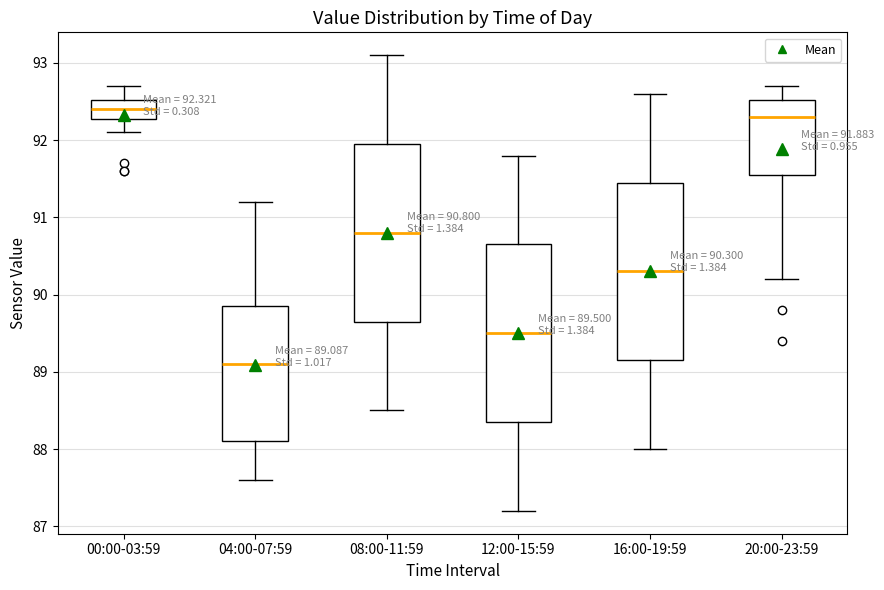

Which box's median line is the lowest?

04:00-07:59